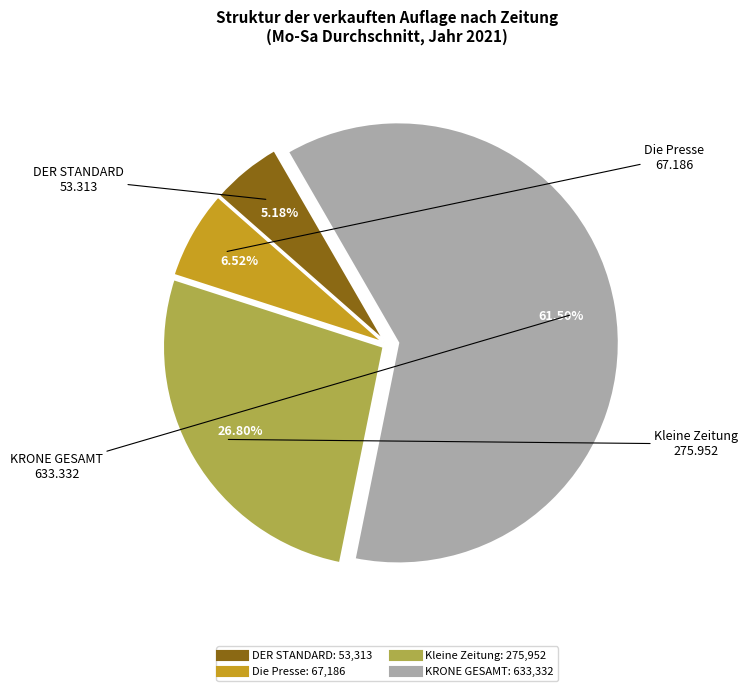

Is there any slice that represents more than half of the pie?

Yes